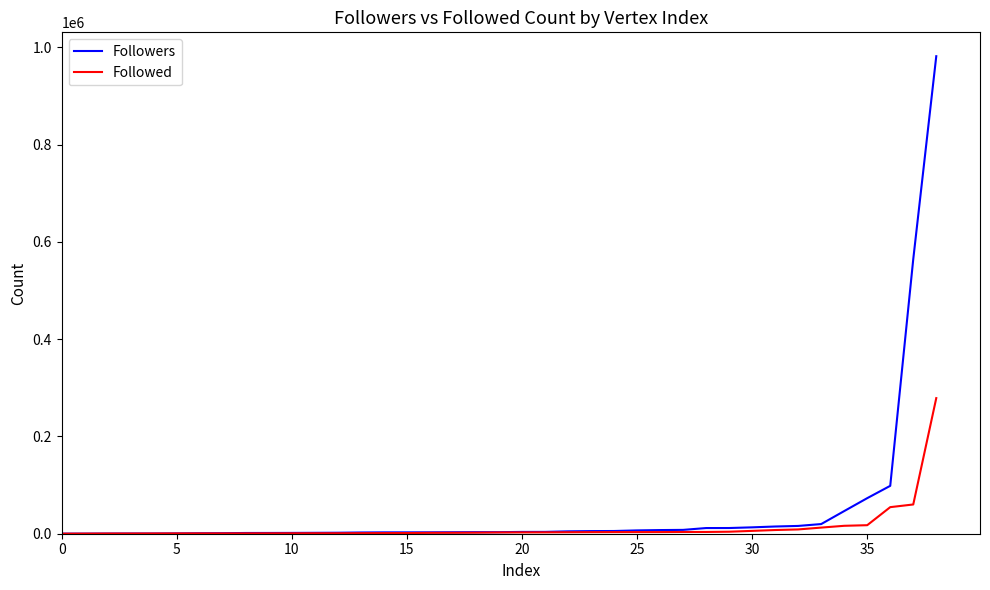

Which series has the largest range (max minus min)?

Followers